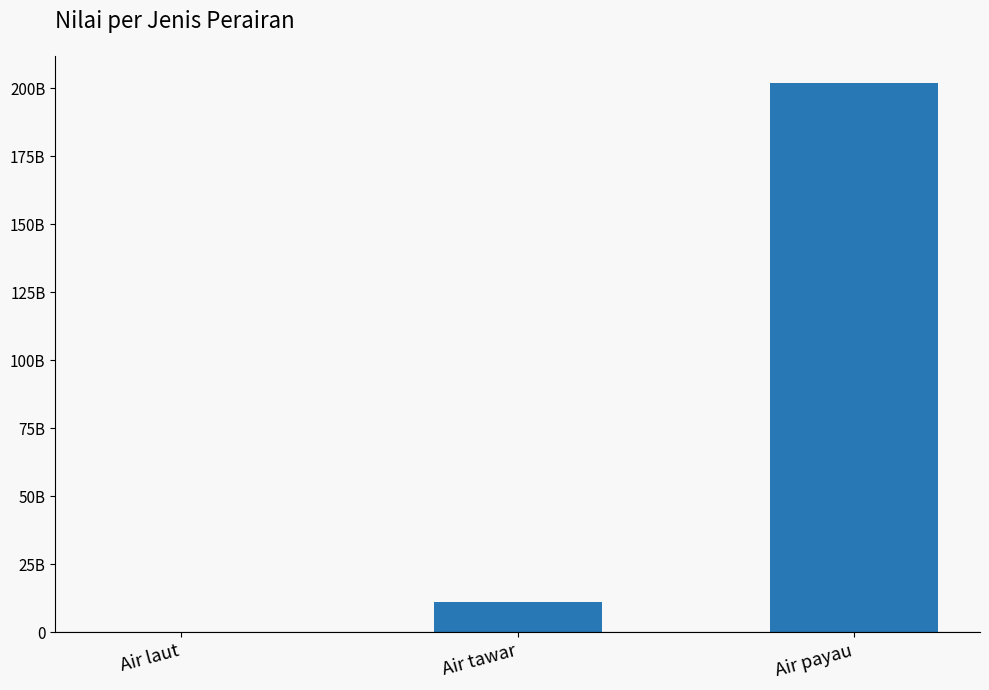

Are the bars horizontal?

No